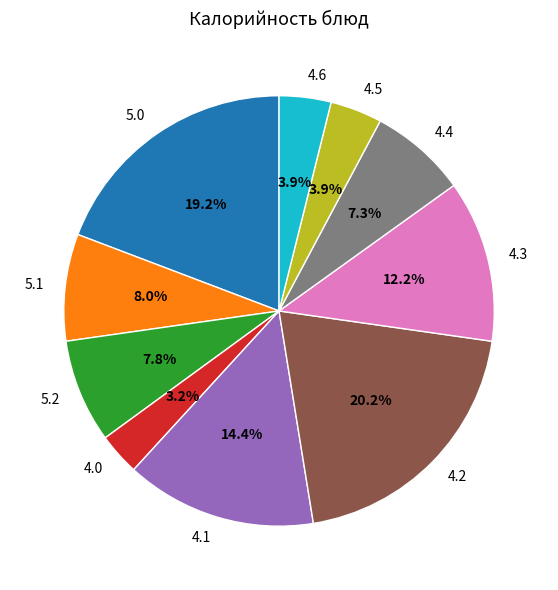

Is 4.1 the majority of the pie?

No